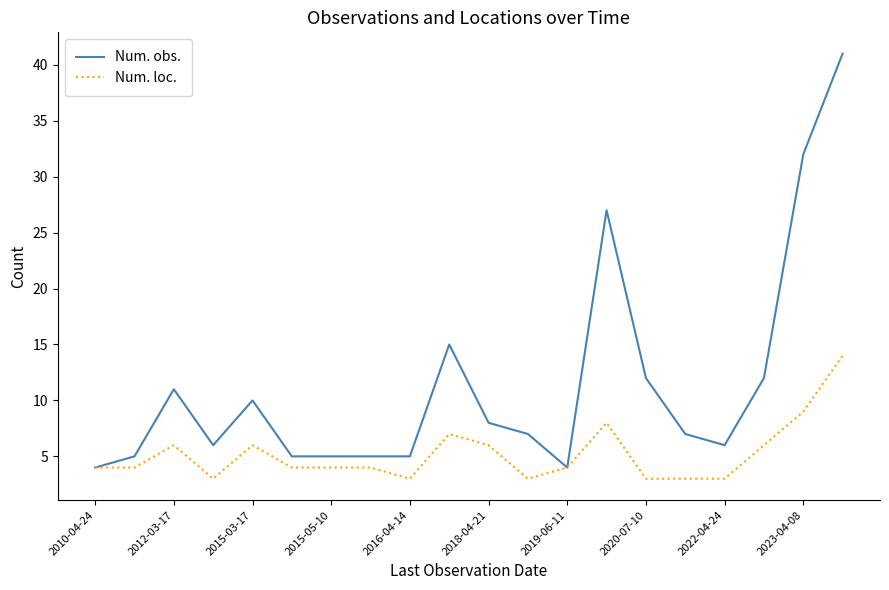

List the series in order of their peak value, highest first.

Num. obs., Num. loc.